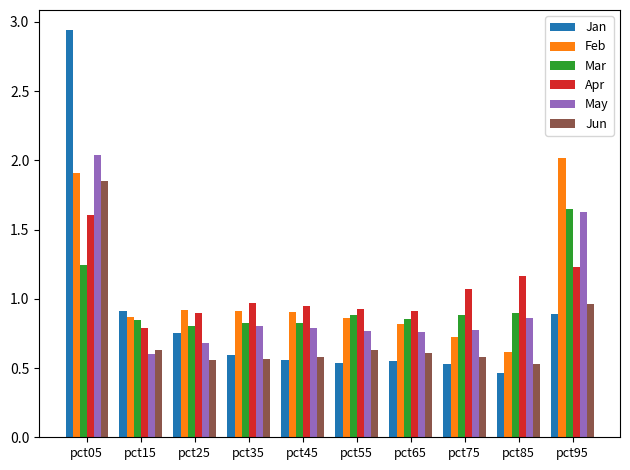

Is the value of May at pct85 greater than the value of Feb at pct05?

No